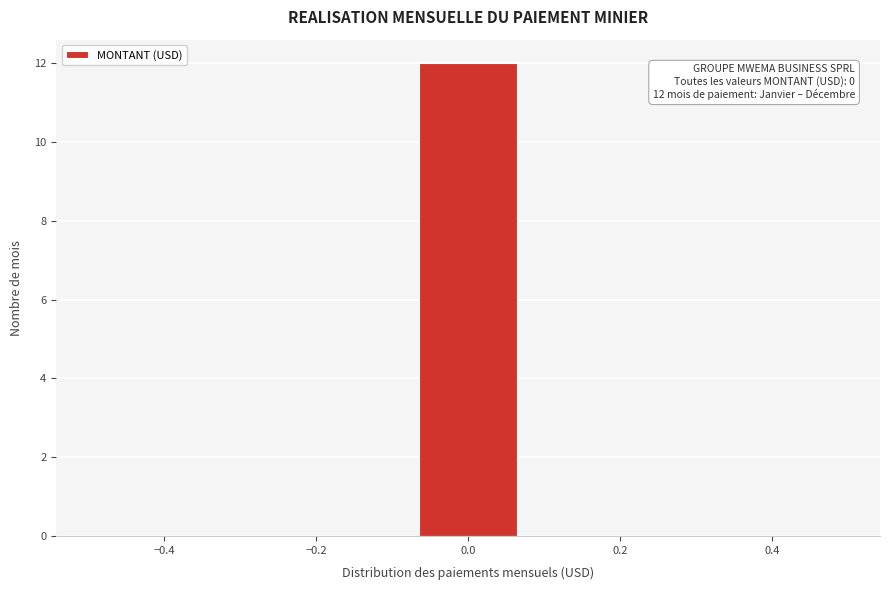

Which range on the x-axis has the tallest bar?

-0.08 to 0.08